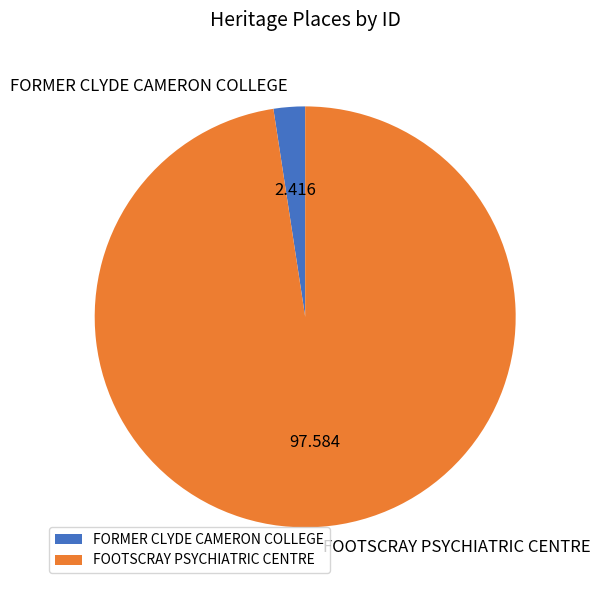

How many segments does this pie chart have?

2